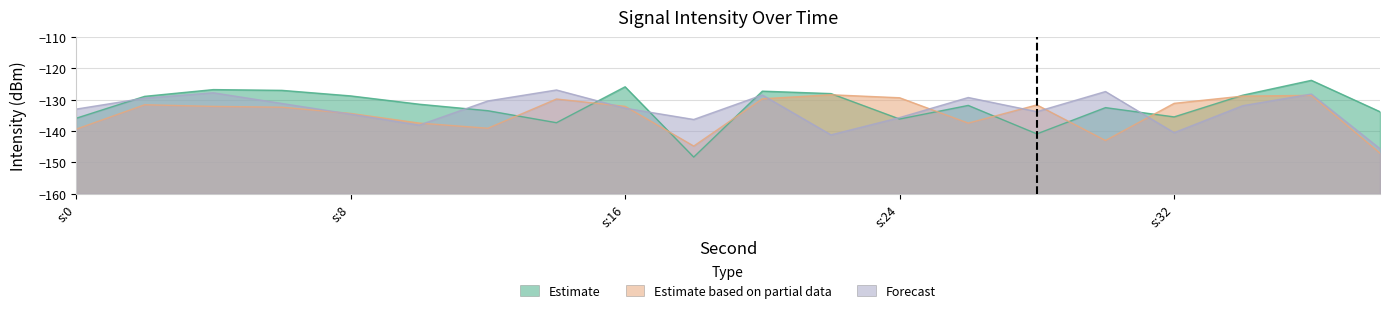

Is it true that Forecast equals -200.2 at 36?

False